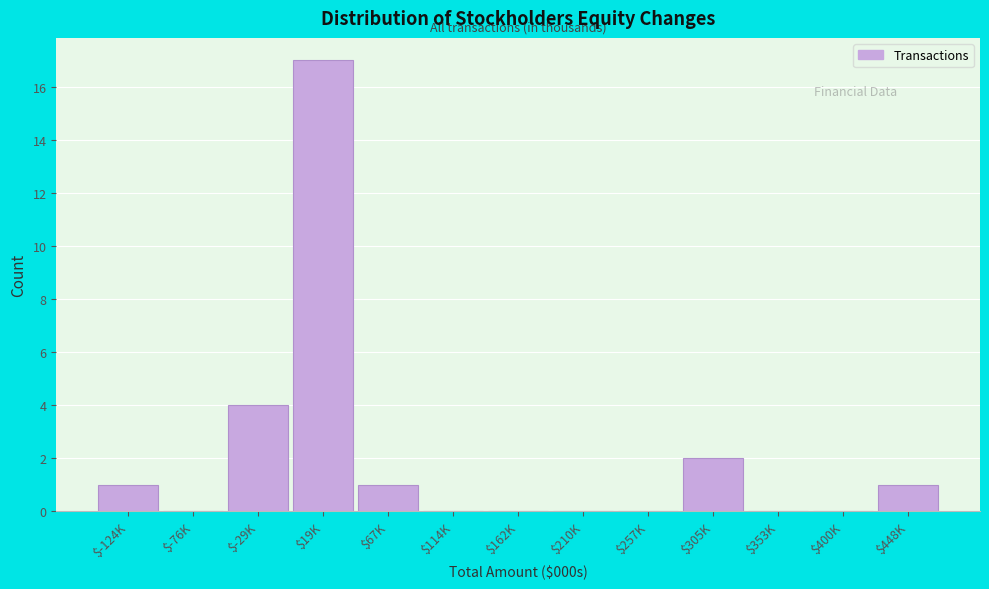

What is the sum of all values?

26